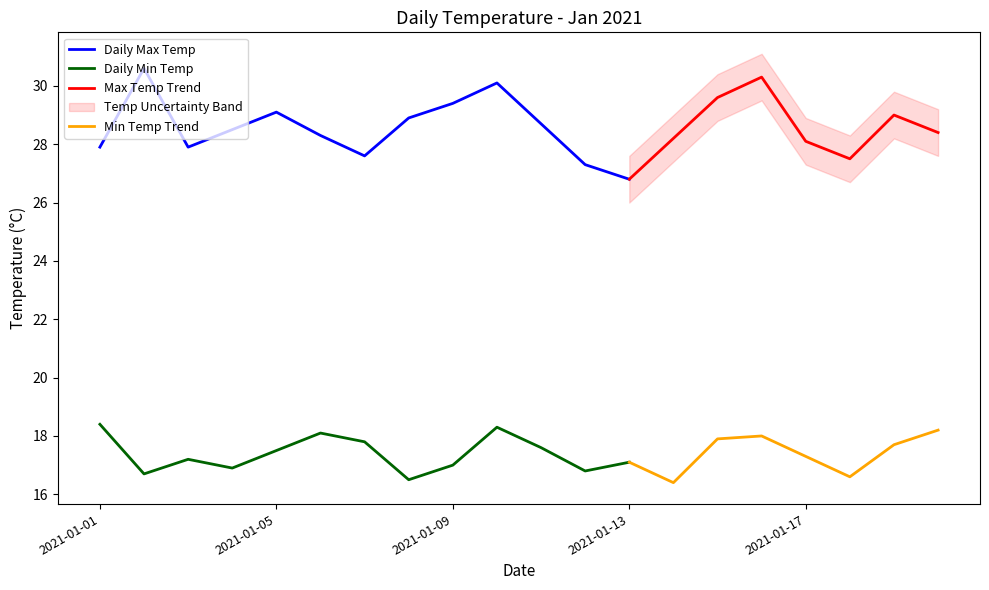

At how many categories does at least one series exceed 18?

20